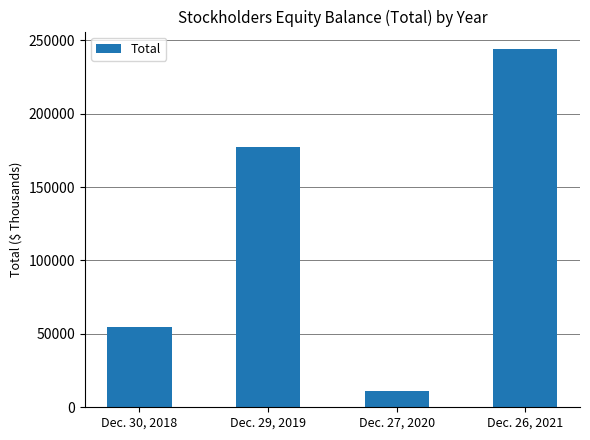

What position from the right is Dec. 26, 2021?

1